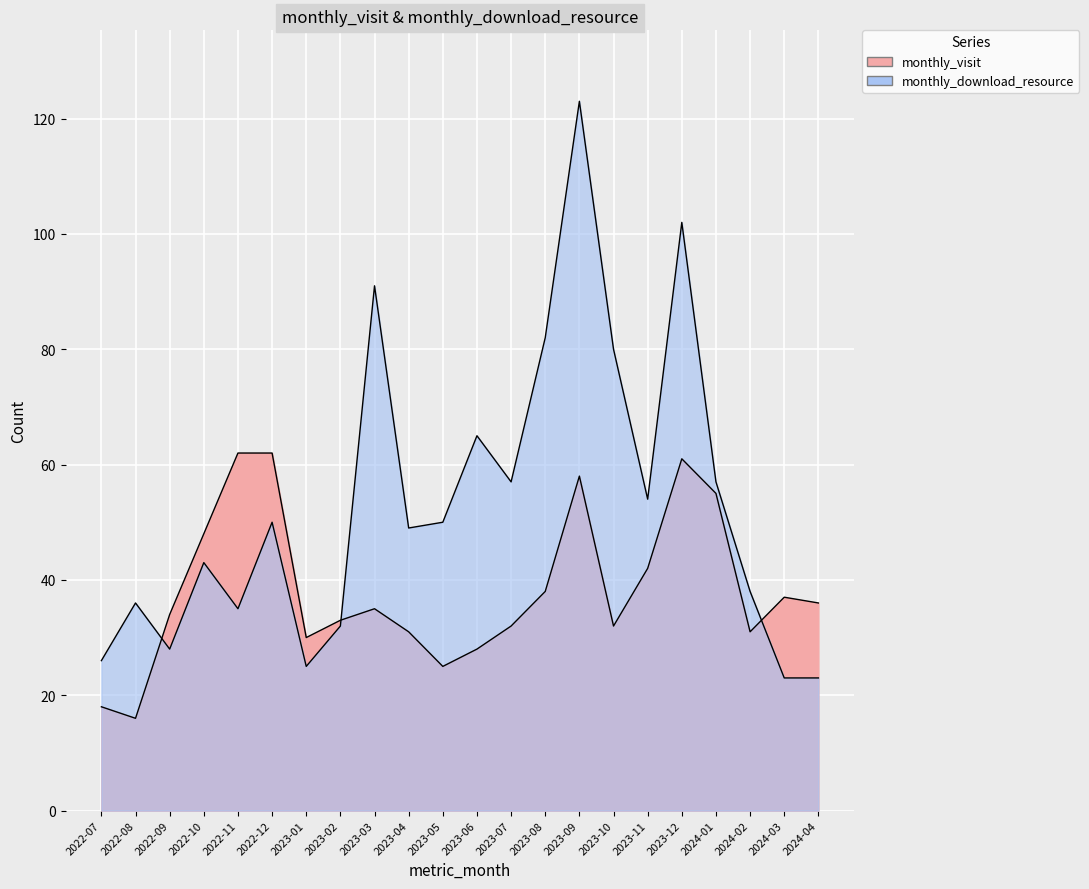

What is the label of the 10th point from the right?

2023-07